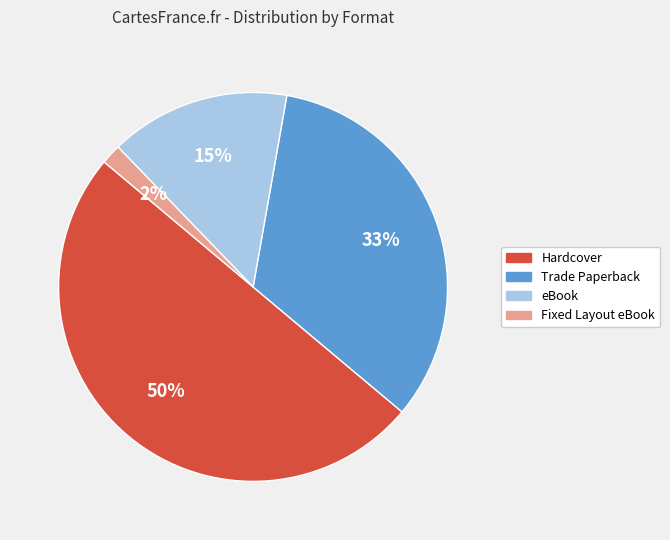

To the nearest percent, what is the combined percentage of Hardcover and Trade Paperback?

83%